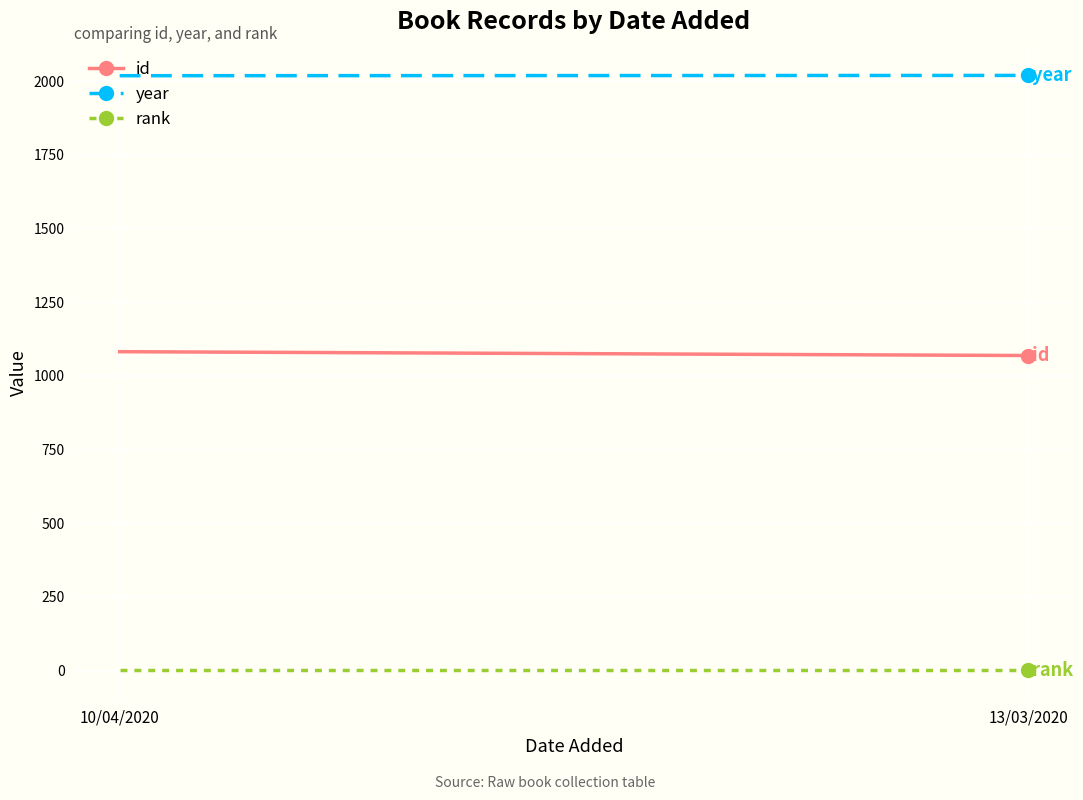

Which category has the highest value in the id series?

10/04/2020